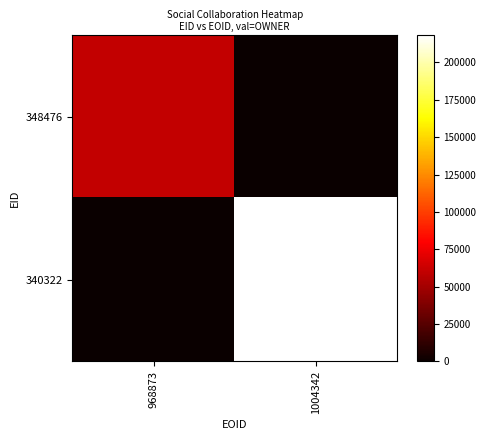

Rank the series by their average value, from lowest to highest.

348476, 340322